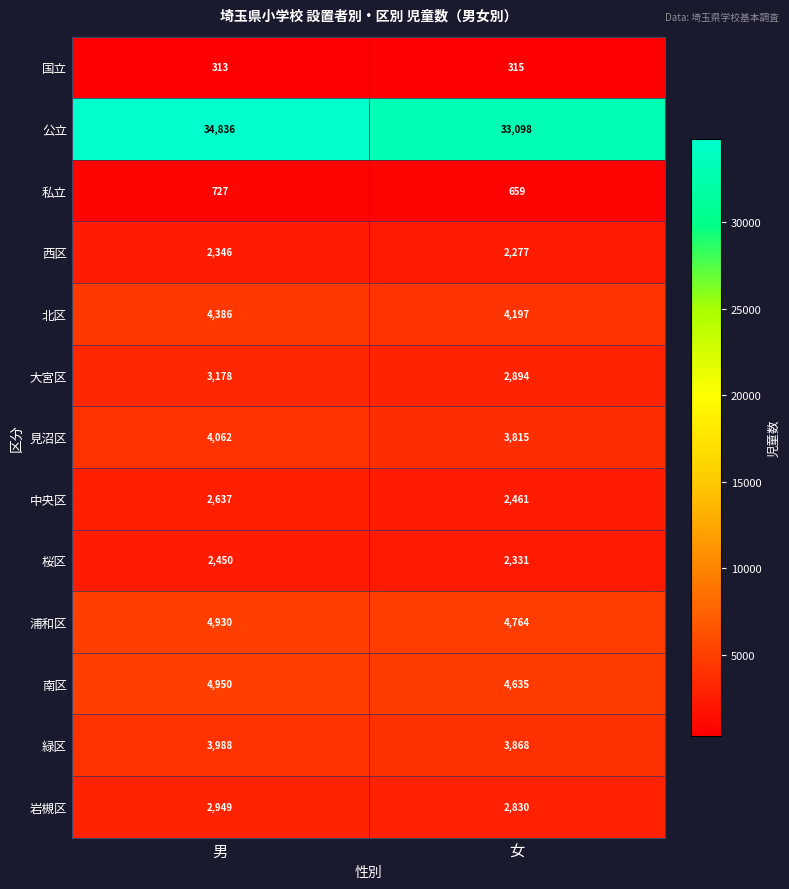

The 見沼区 series shows 3815 at 女. True or false?

True